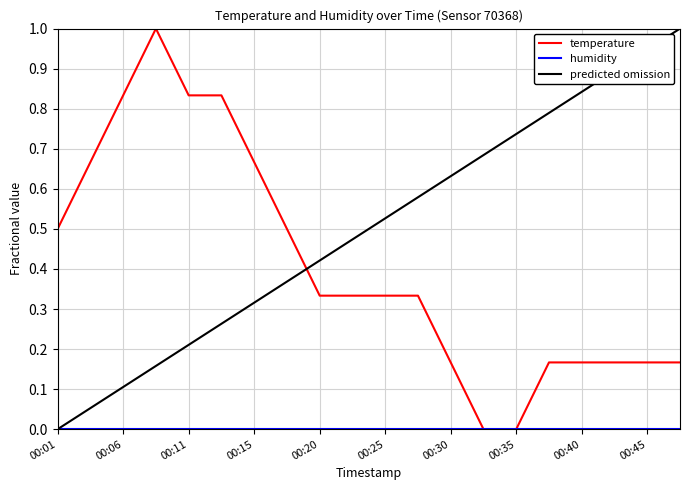

What is the difference between the maximum and minimum values in the temperature series?

1.0